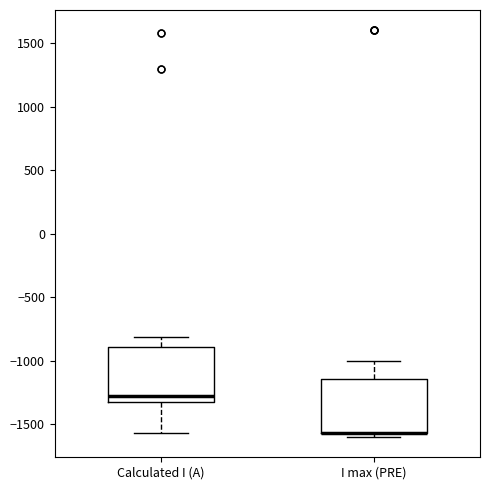

Reading left to right, read every box against the y-axis: the position of its median line, the range the box covers, and the ends of its whiskers. The values are not printed on the chart, so give them approximately, as read against the axis.

Calculated I (A): median -1300 (just above the box's lower edge), box -1300 to -900, whiskers -1550 to -800
I max (PRE): median -1550 (drawn on the box's lower edge), box -1550 to -1150, whiskers -1600 to -1000